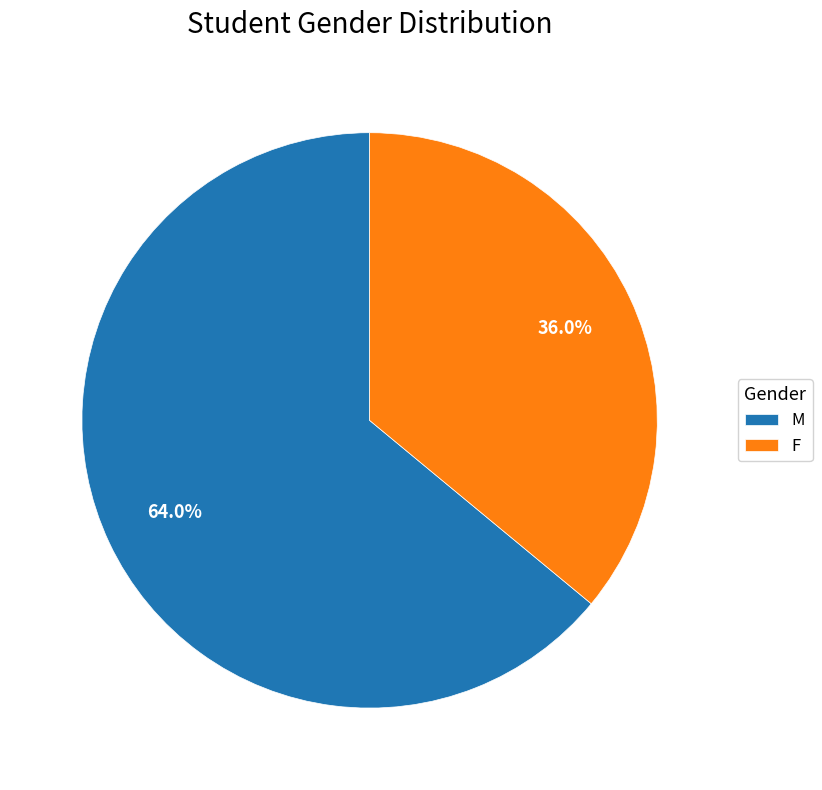

Is the sum of M and F greater than half?

Yes